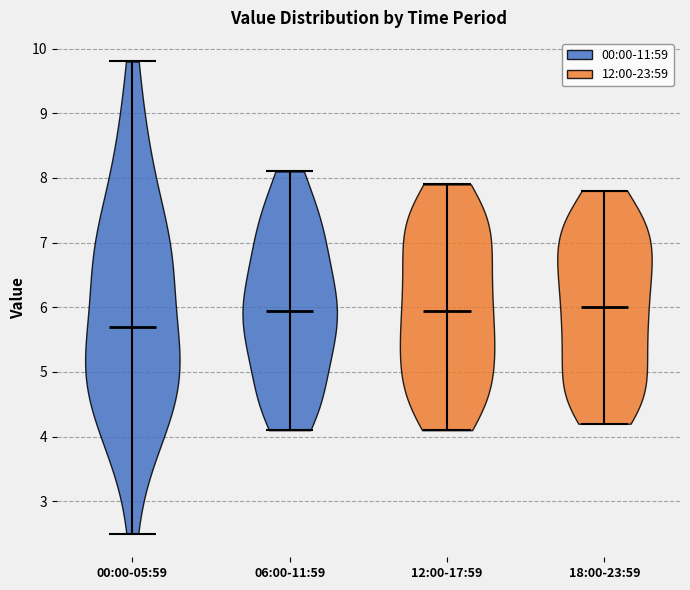

What is the lowest point the violin for 18:00-23:59 reaches on the y-axis? The values are not printed on the chart, so give them approximately, as read against the axis.

4.2